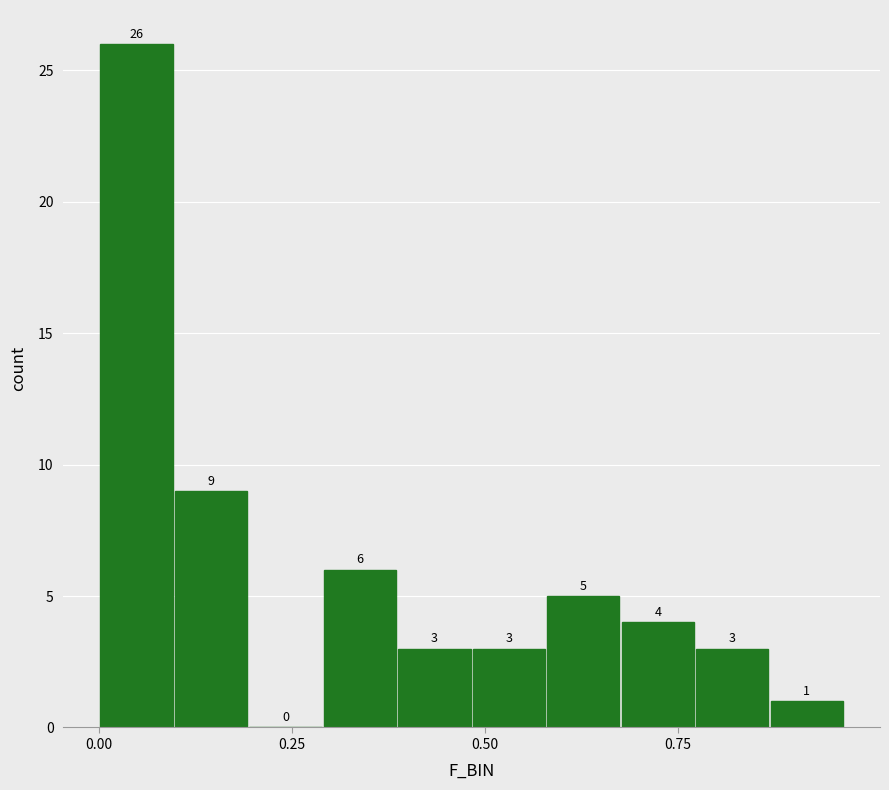

Read against the x-axis, roughly where is the centre of the tallest bar?

0.05